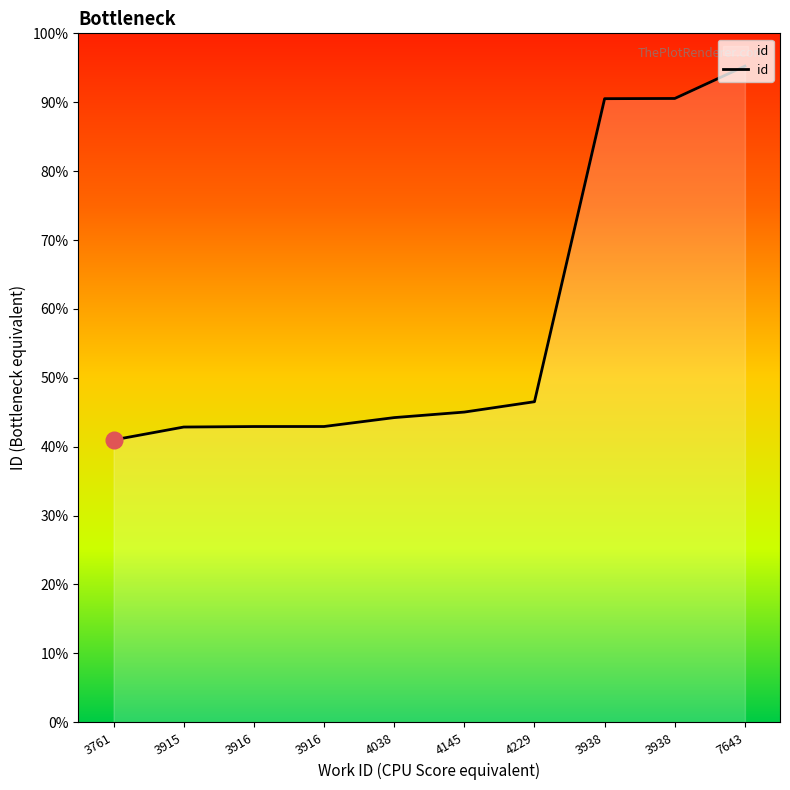

Reading left to right, transcribe all the data shown in this chart.

3761=9700	3915=10143	3916=10160	3916=10161	4038=10467	4145=10657	4229=11013	3938=21425	3938=21432	7643=22543